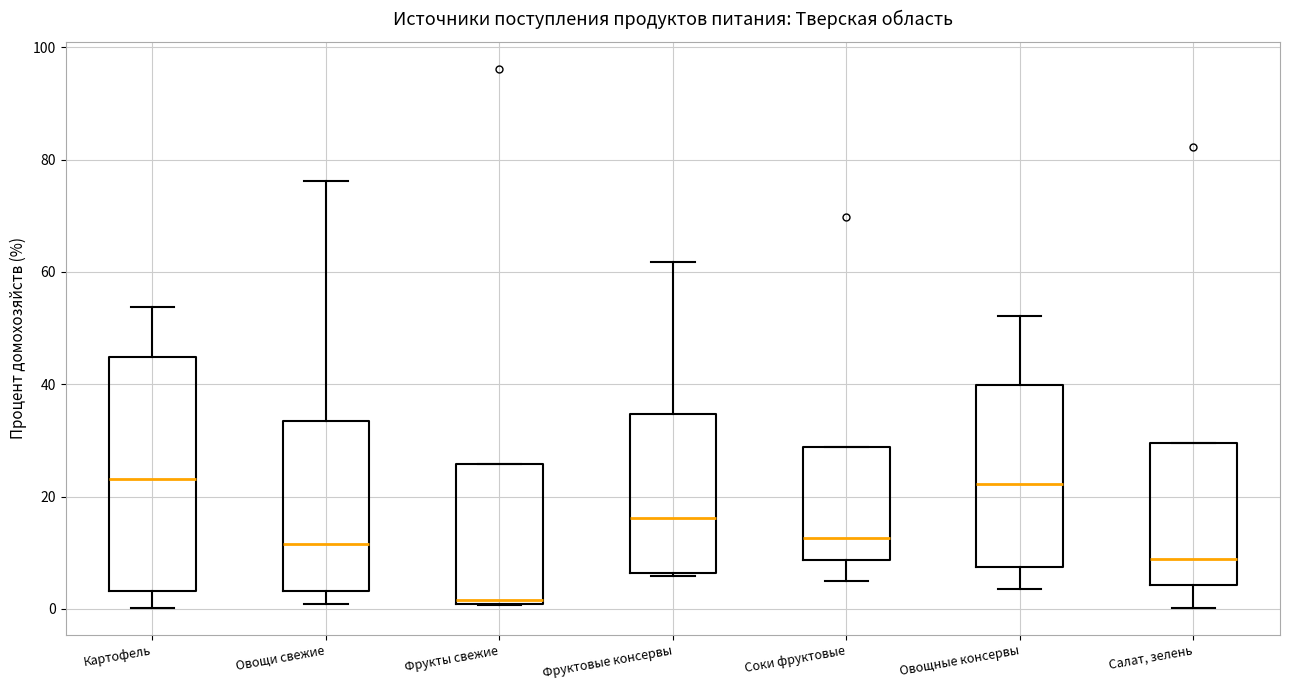

Which box is the tallest, from its lower edge to its upper edge?

Картофель